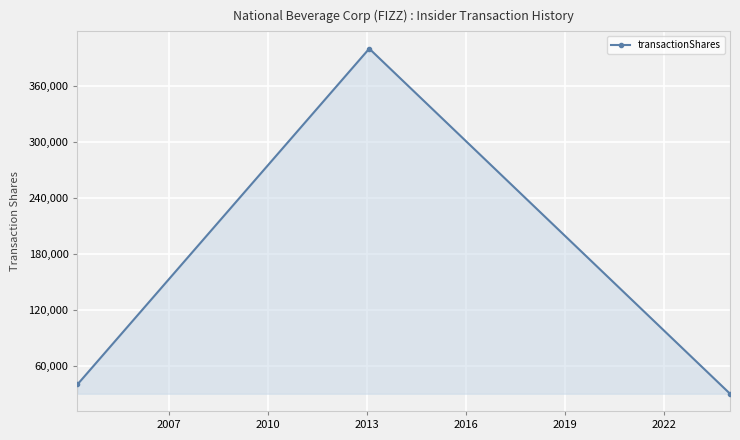

What is the greatest value displayed?

400000